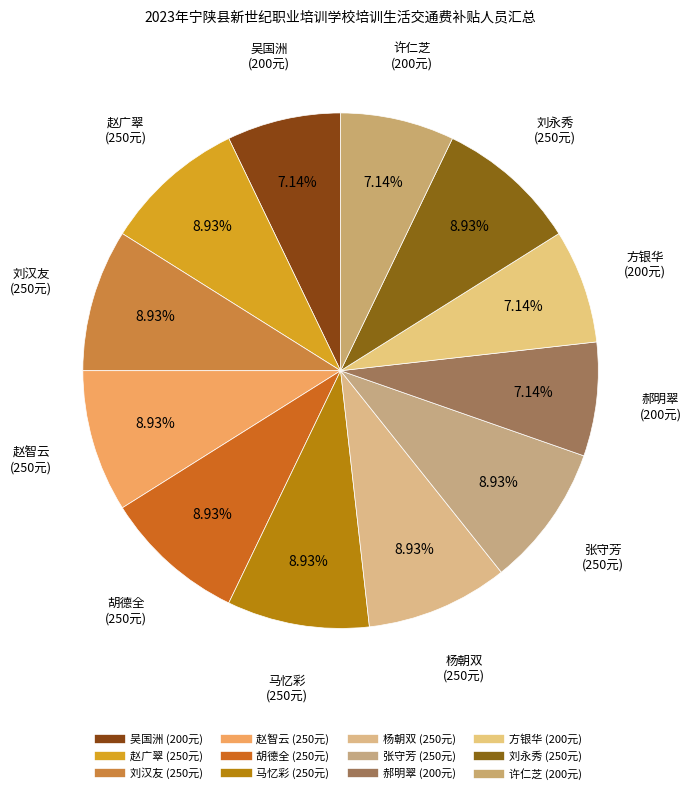

To the nearest percent, what percentage of the pie is 杨朝双?

9%